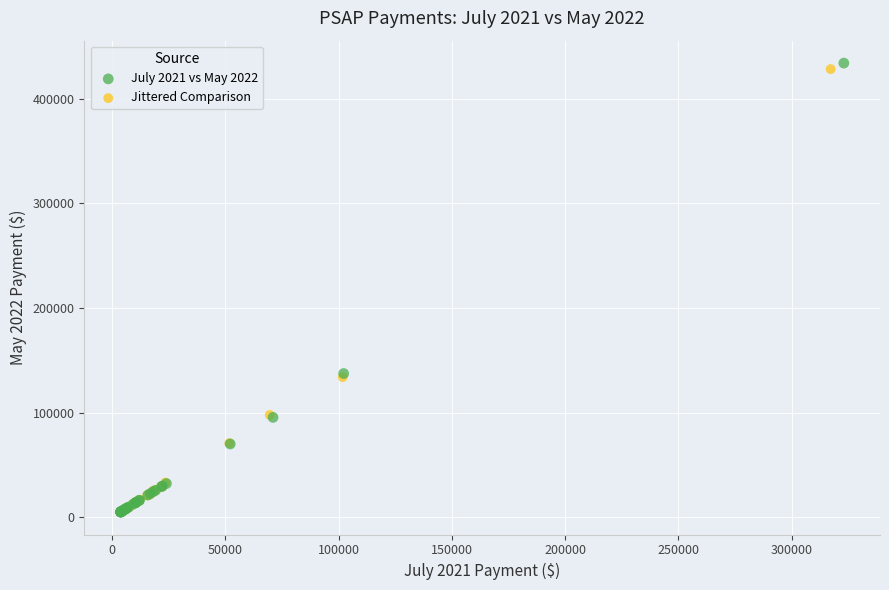

Which series has the widest spread of Y values?

July 2021 vs May 2022